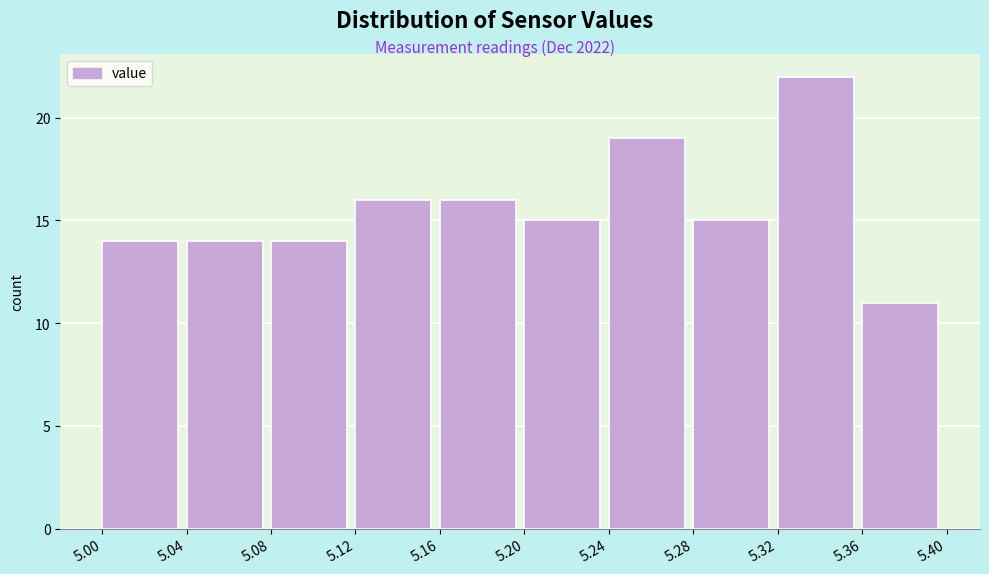

Reading left to right, list every bar in this chart as the range it spans on the x-axis followed by its height. The values are not printed on the chart, so give them approximately, as read against the axis.

5.00 to 5.04: 14
5.04 to 5.08: 14
5.08 to 5.12: 14
5.12 to 5.16: 16
5.16 to 5.20: 16
5.20 to 5.24: 15
5.24 to 5.28: 19
5.28 to 5.32: 15
5.32 to 5.36: 22
5.36 to 5.40: 11